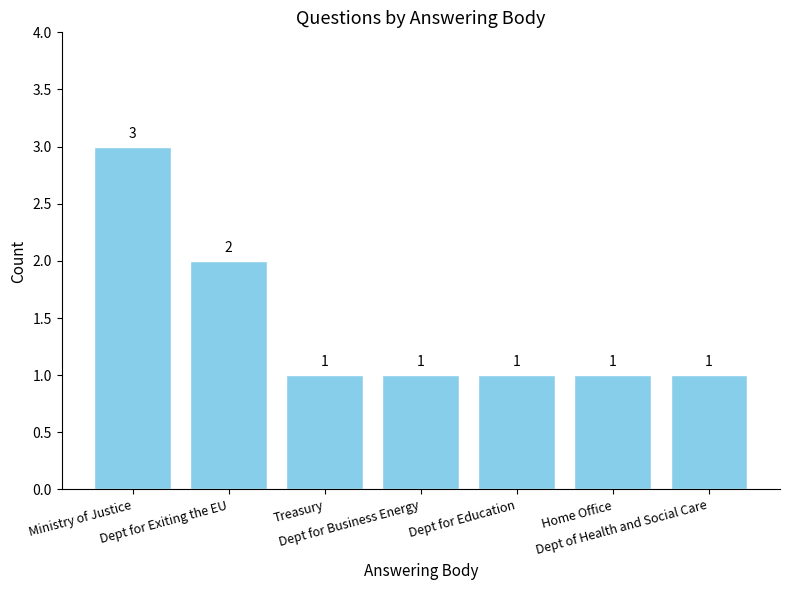

Reading left to right, what are all the values shown in this chart?

Ministry of Justice=3	Dept for Exiting the EU=2	Treasury=1	Dept for Business Energy=1	Dept for Education=1	Home Office=1	Dept of Health and Social Care=1